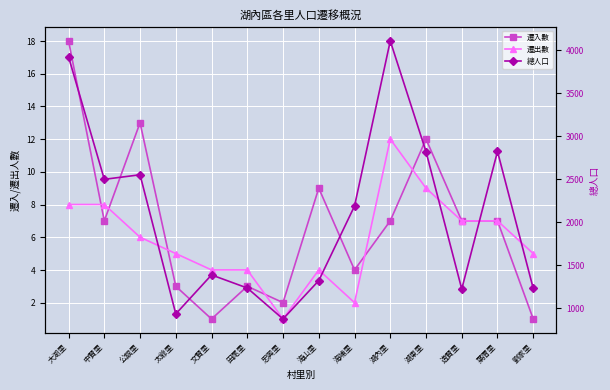

In 遷出數, how many points are higher than both neighbors (excluding endpoints)?

2